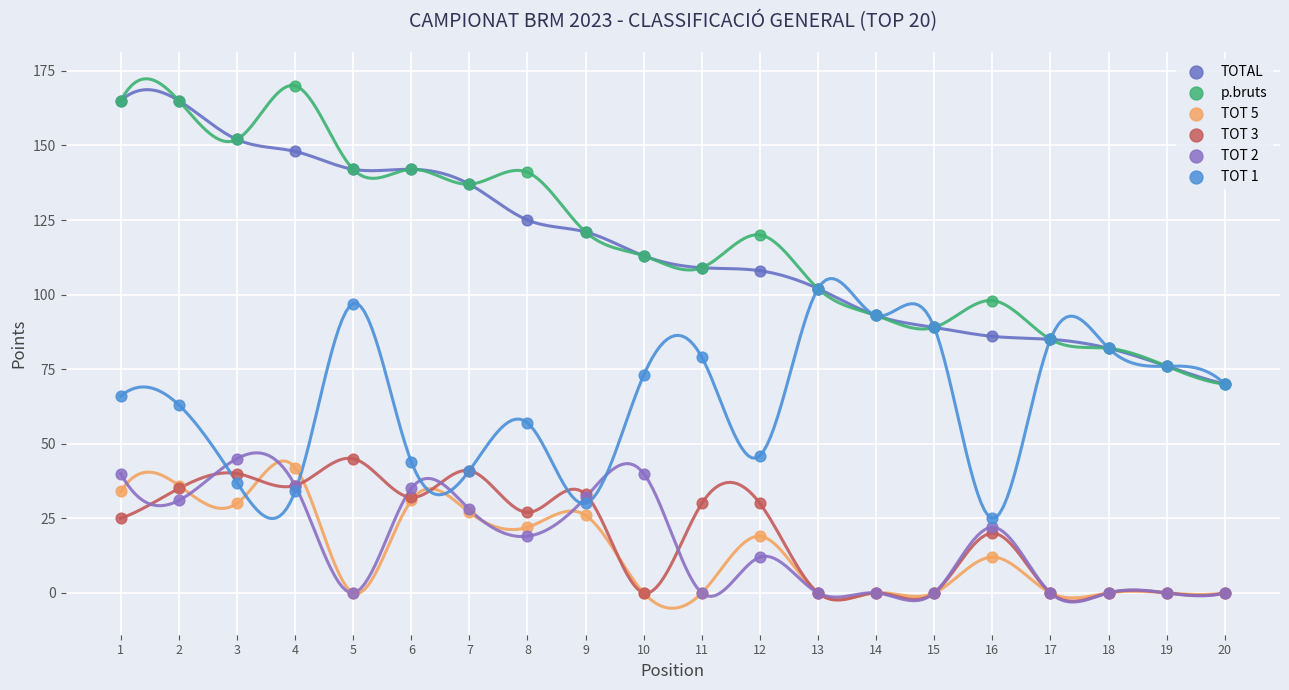

Which series contains the highest Y value?

p.bruts